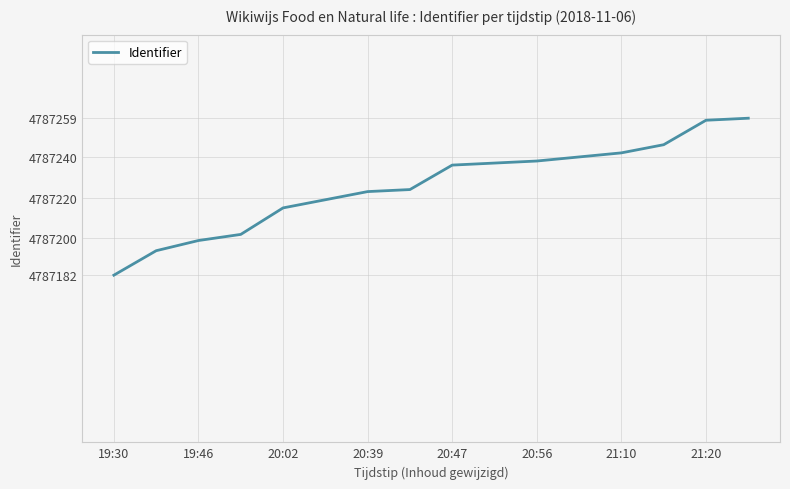

What is the smallest value displayed?

4787182